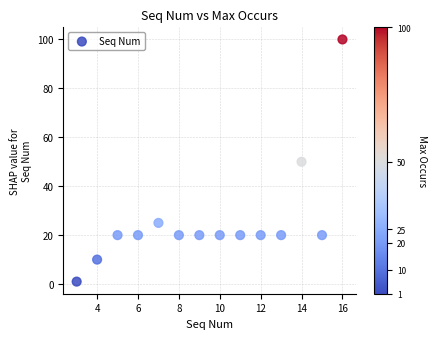

What is the range of Y values (max minus min)?

99